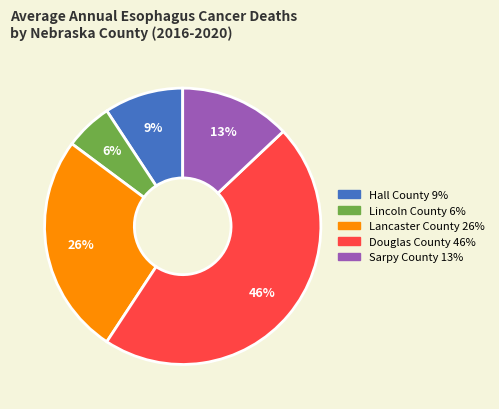

True or false: Lancaster County accounts for 26% of the total.

True